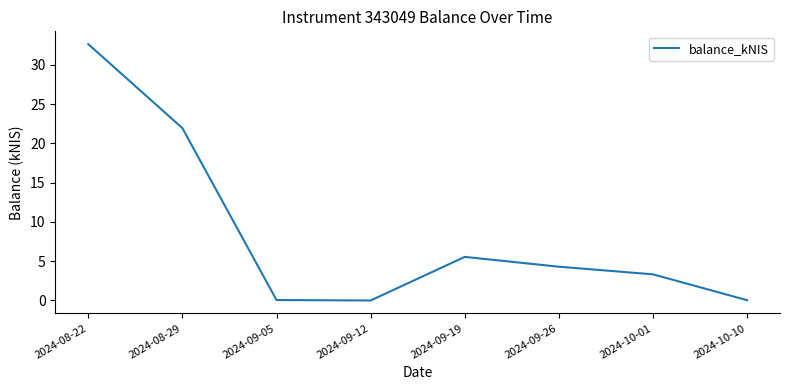

True or false: the data shows 1.3 at 2024-10-01.

False